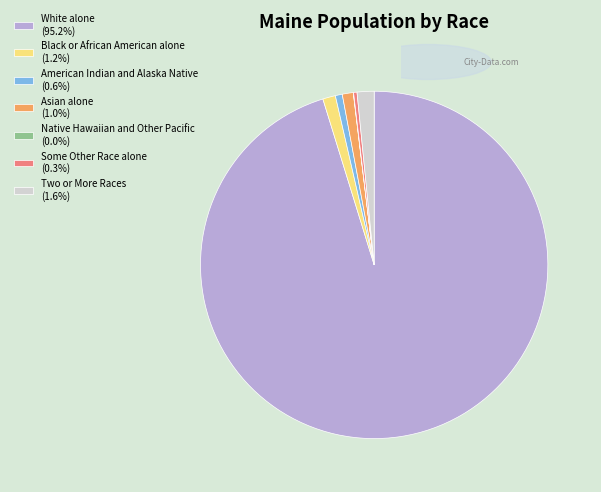

Which category accounts for the majority?

White alone